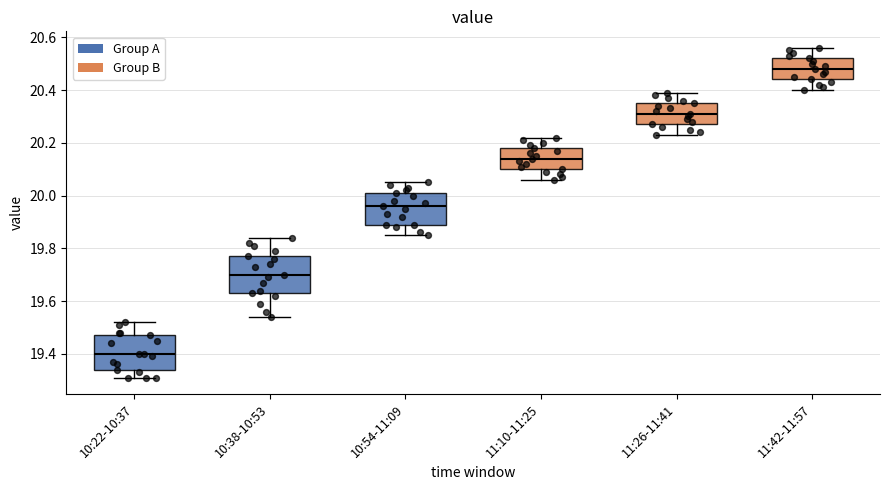

Which box has the highest median line?

11:42-11:57